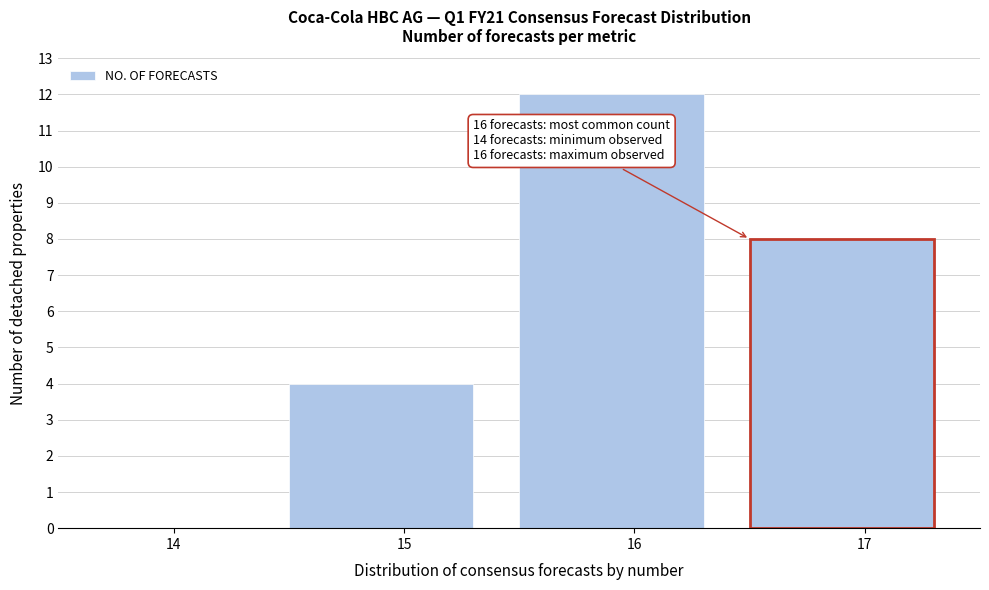

Reading left to right, what are all the values shown in this chart?

14=0	15=4	16=12	17=8